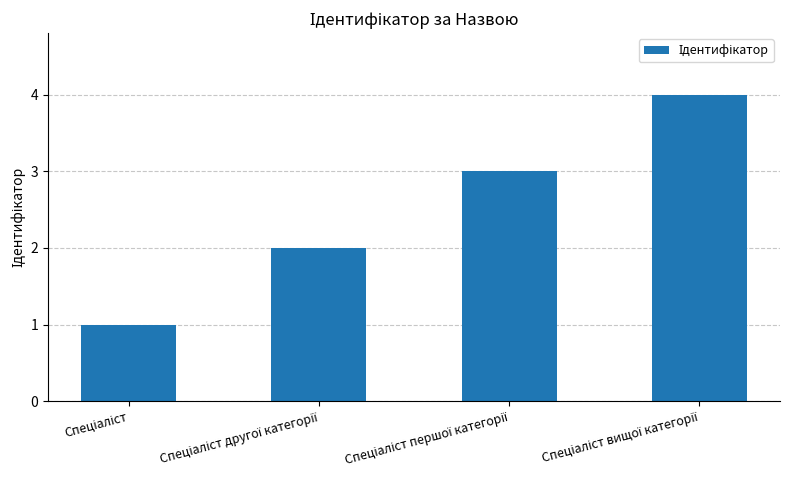

Are the bars horizontal?

No